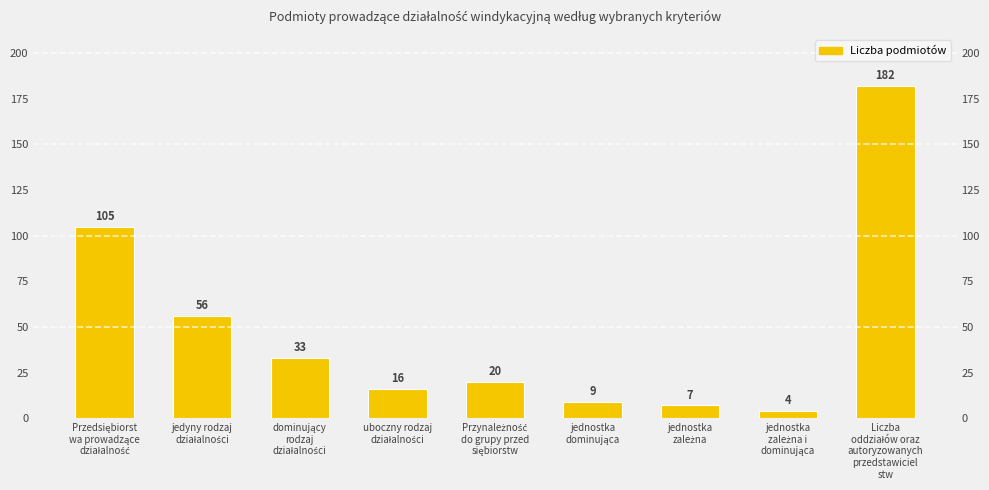

What is the sum of the values at uboczny rodzaj
działalności and dominujący
rodzaj
działalności?

49